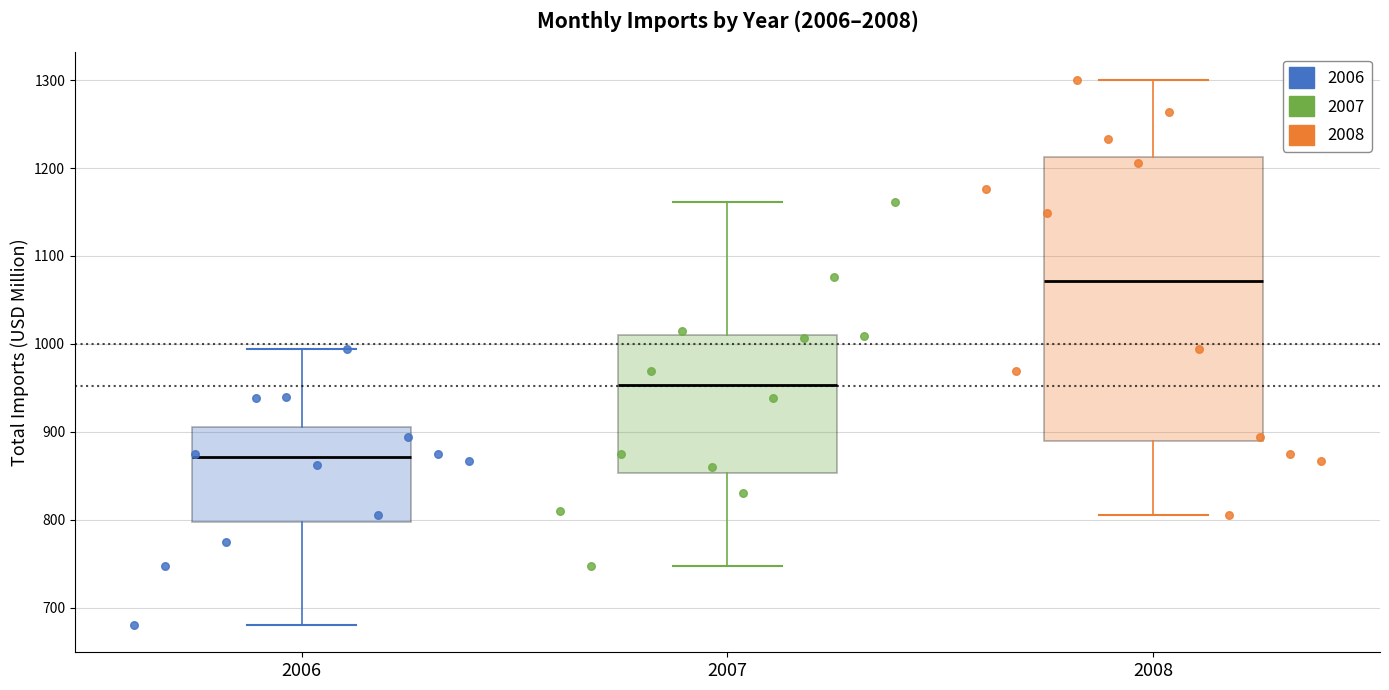

Reading left to right, read every box against the y-axis: the position of its median line, the range the box covers, and the ends of its whiskers. The values are not printed on the chart, so give them approximately, as read against the axis.

2006: median 870, box 800 to 910, whiskers 680 to 990
2007: median 950, box 850 to 1010, whiskers 750 to 1160
2008: median 1070, box 890 to 1210, whiskers 810 to 1300